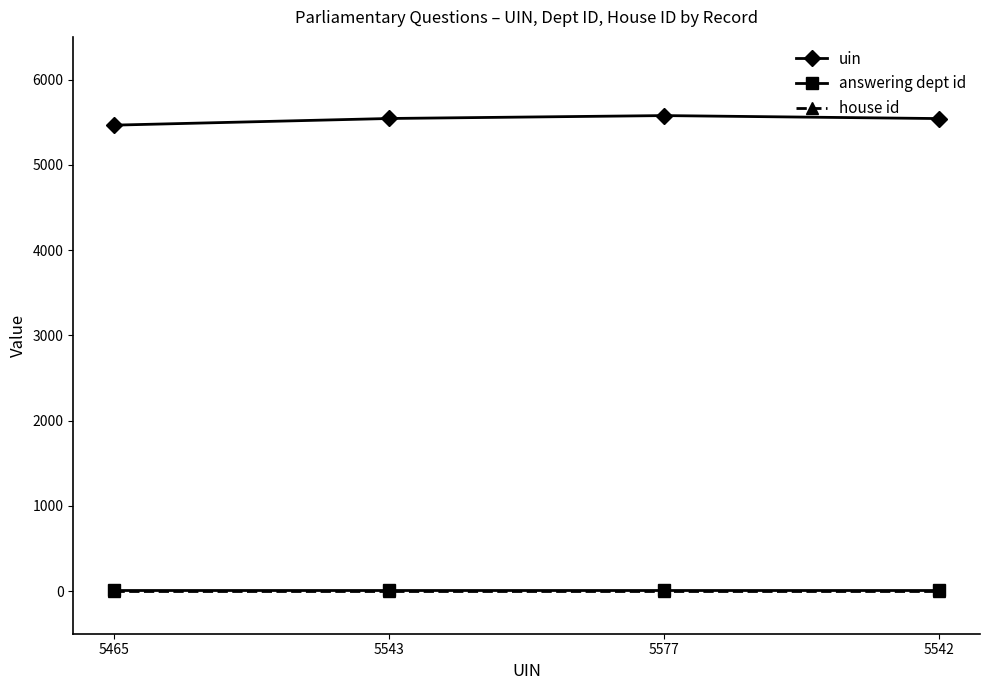

Which series has the largest range (max minus min)?

uin